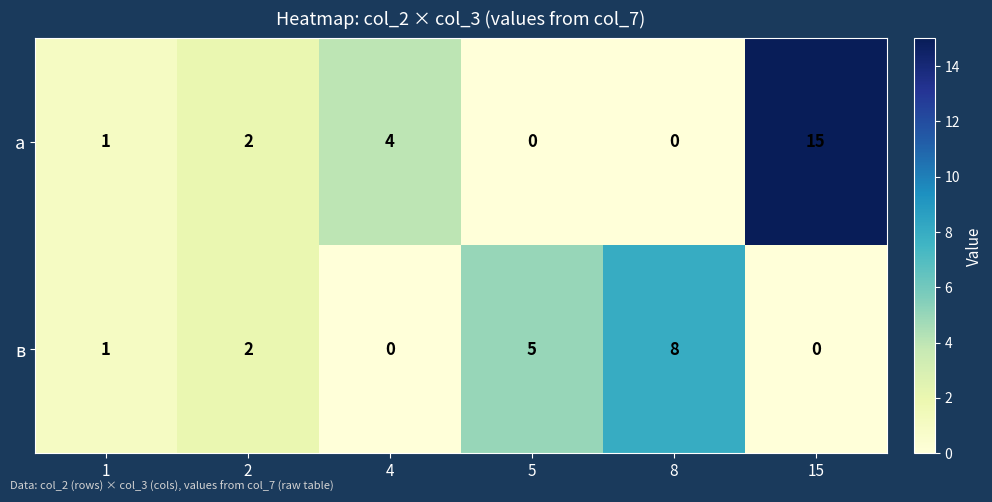

What is the maximum value shown in the chart?

15